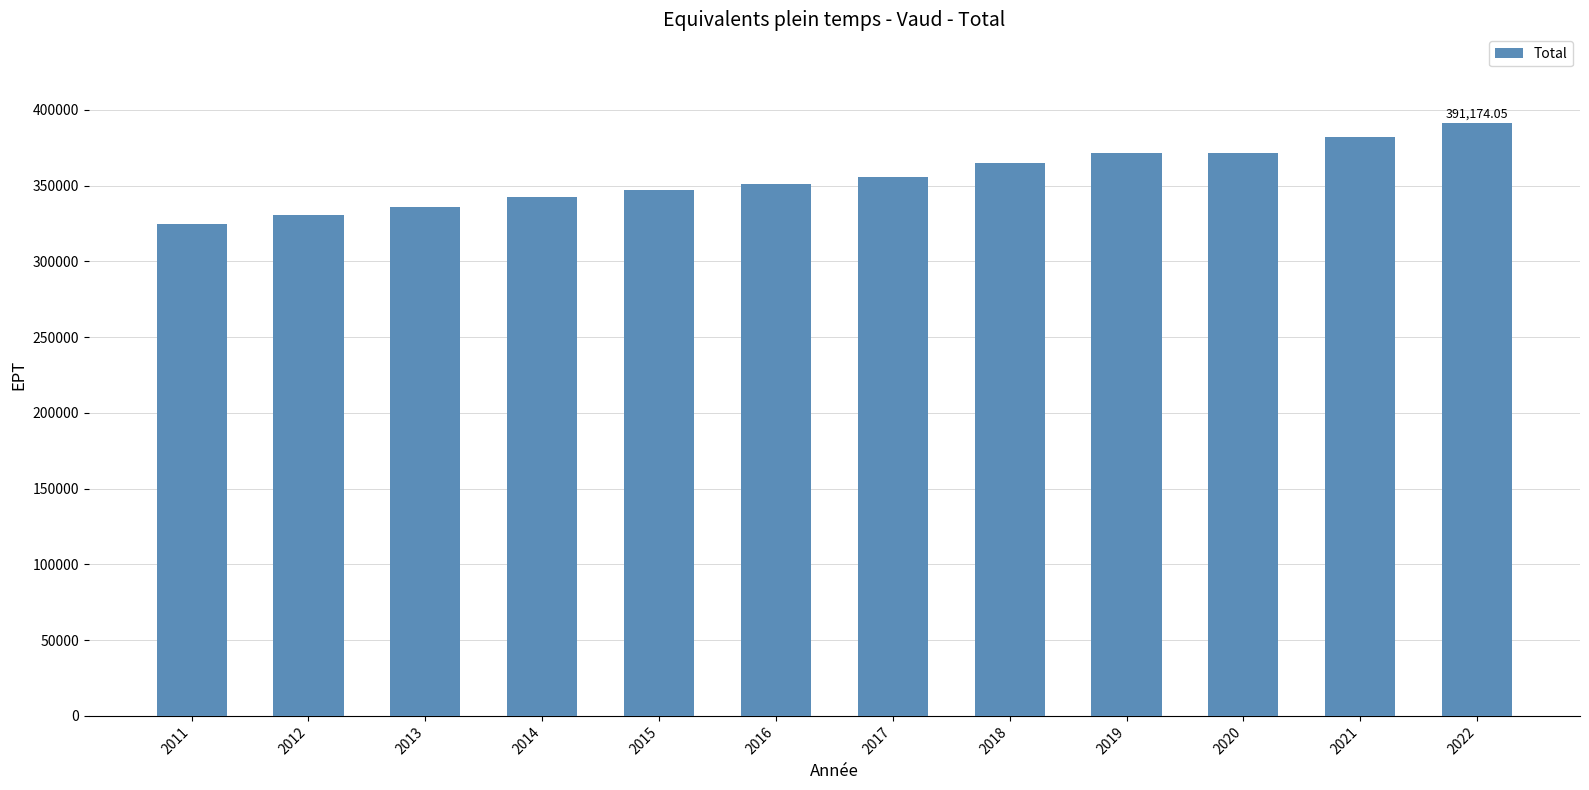

Which label corresponds to the smallest value in the chart?

2011